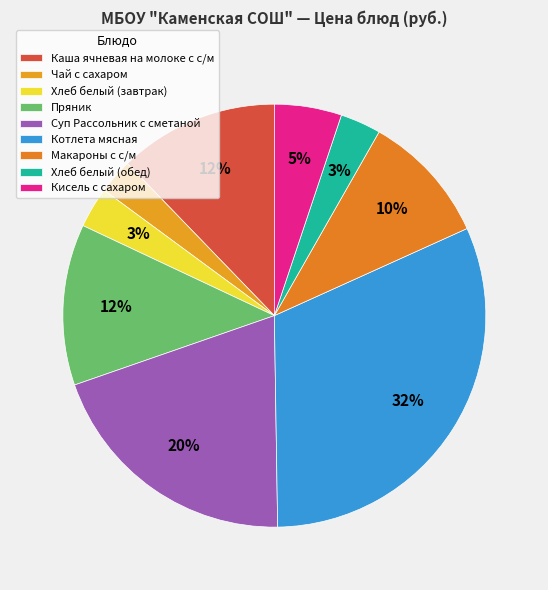

Is it true that Суп Рассольник с сметаной is 20% of the pie?

True